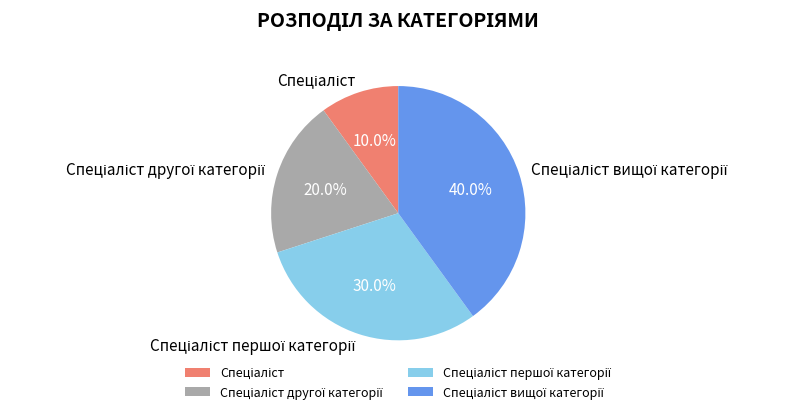

Is there a majority slice in this chart?

No